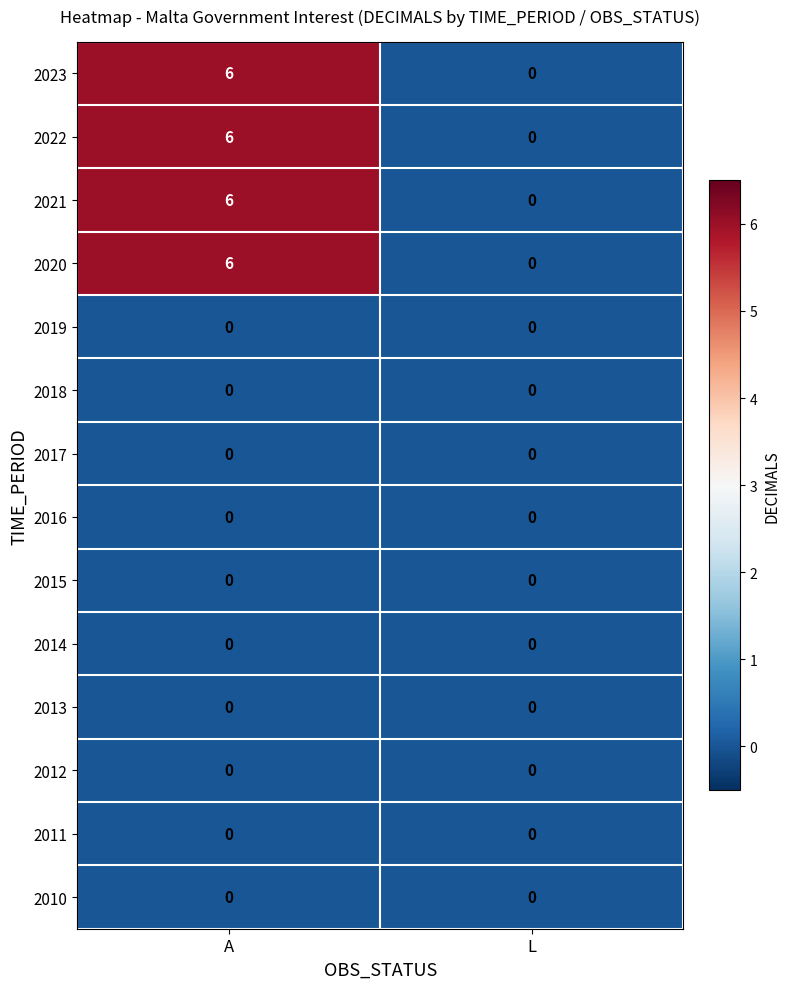

How many data points does each series have?

2